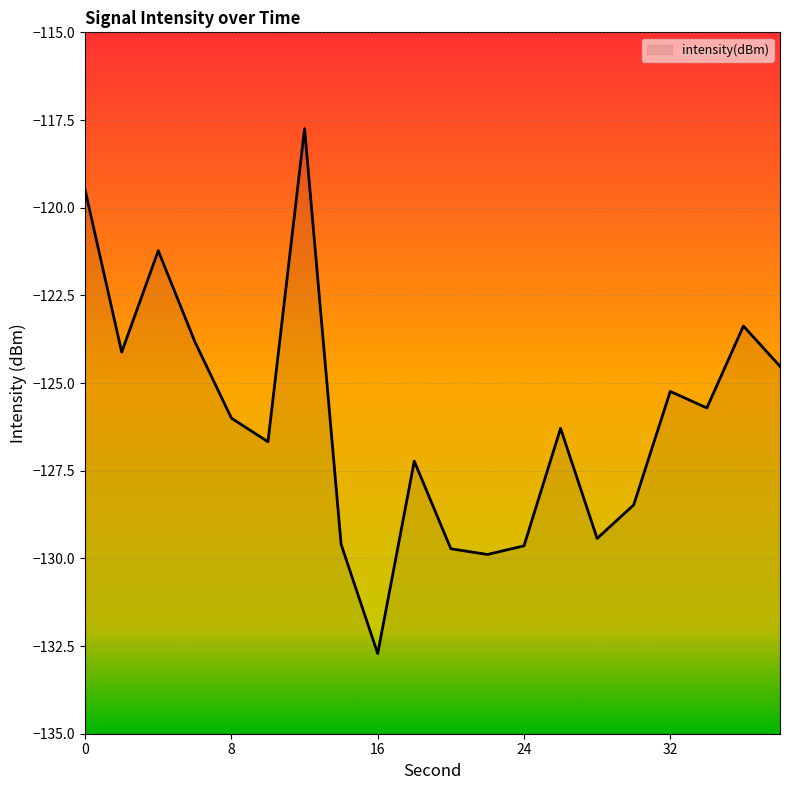

Rank the categories by value from lowest to highest.

16, 22, 20, 24, 14, 28, 30, 18, 10, 26, 8, 34, 32, 38, 2, 6, 36, 4, 0, 12